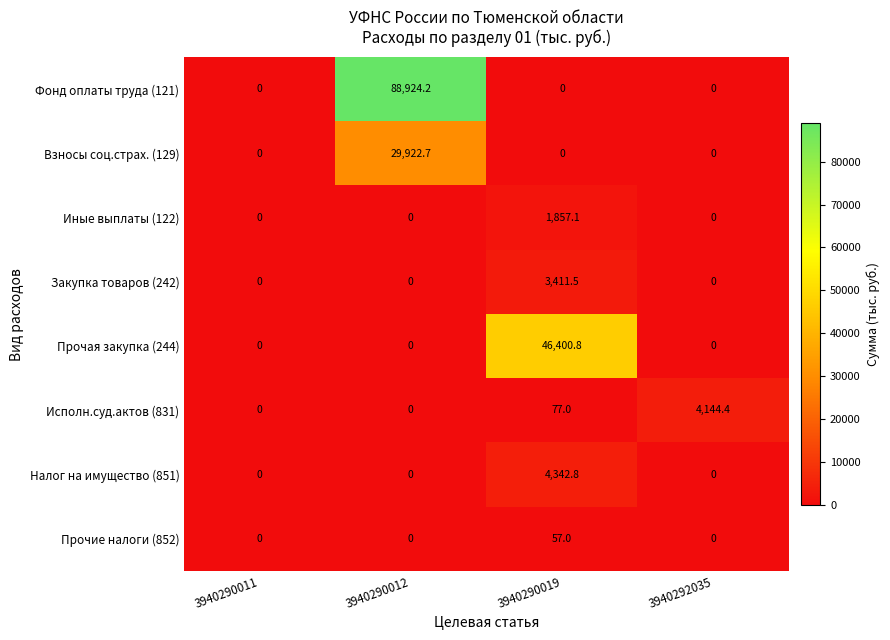

Between 3940290011 and 3940290019, which series saw the biggest shift?

Прочая закупка (244)